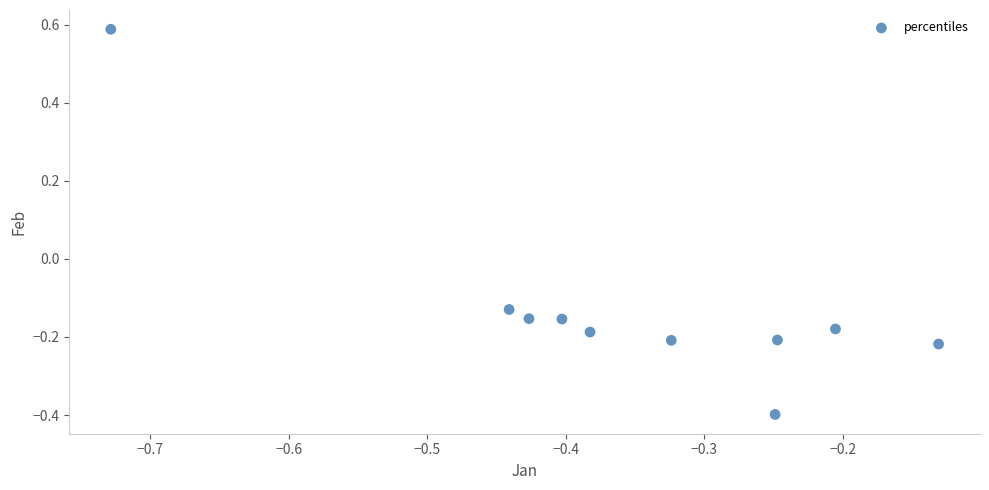

What is the range of Y values (max minus min)?

1.0